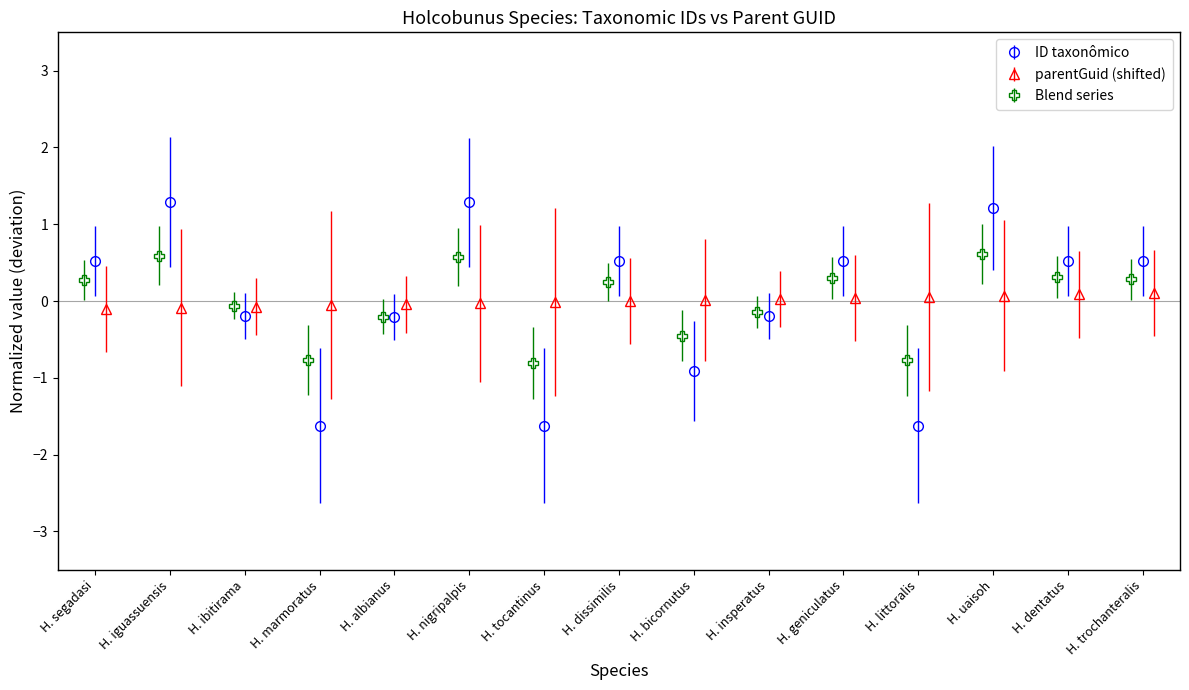

What is the maximum value shown in the chart?

1.3